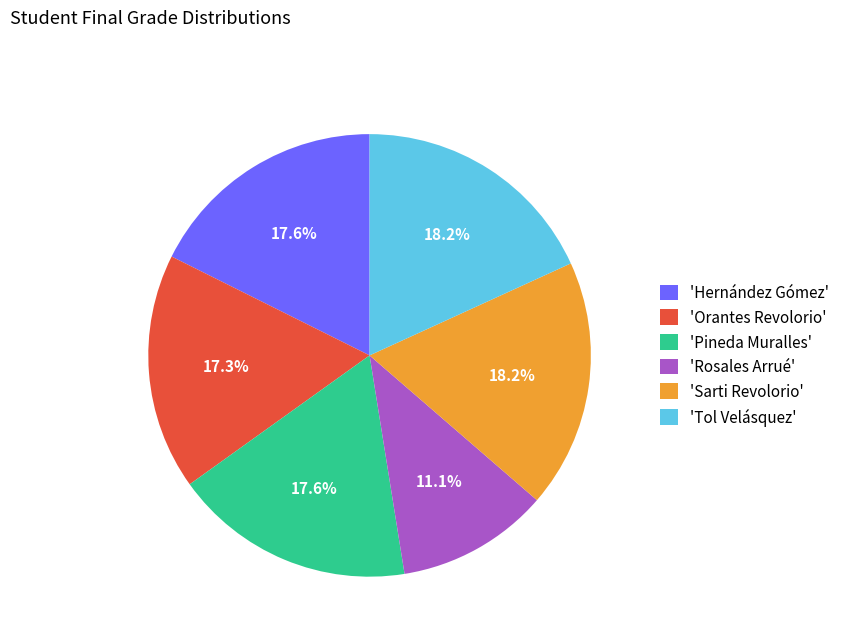

Which has a higher value, 'Sarti Revolorio' or 'Orantes Revolorio'?

'Sarti Revolorio'